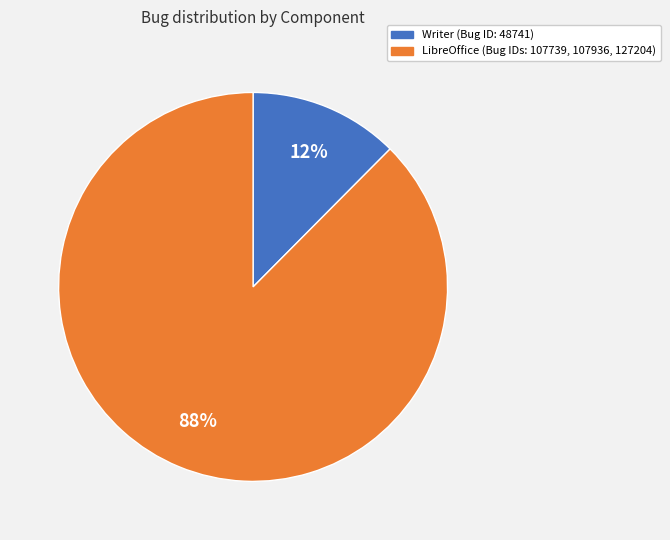

To the nearest percent, what is the average slice percentage?

50%